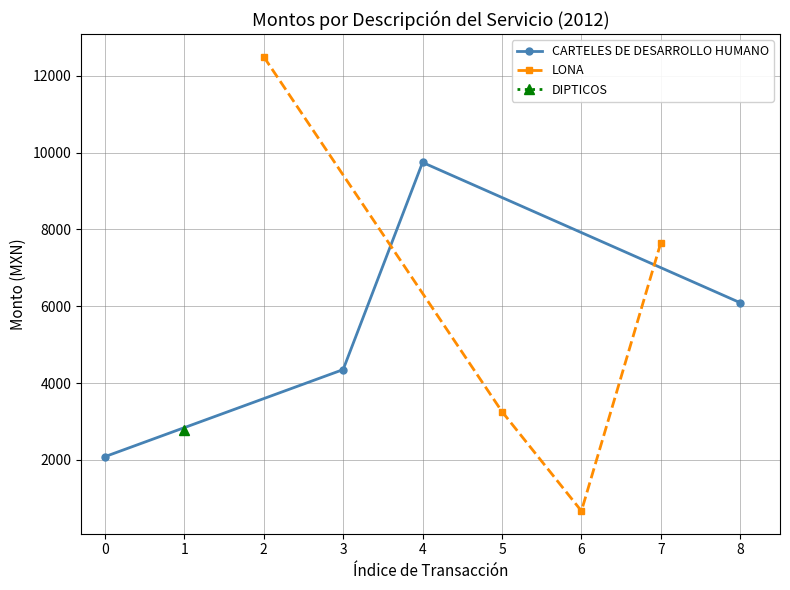

True or false: CARTELES DE DESARROLLO HUMANO and LONA cross at least once.

True